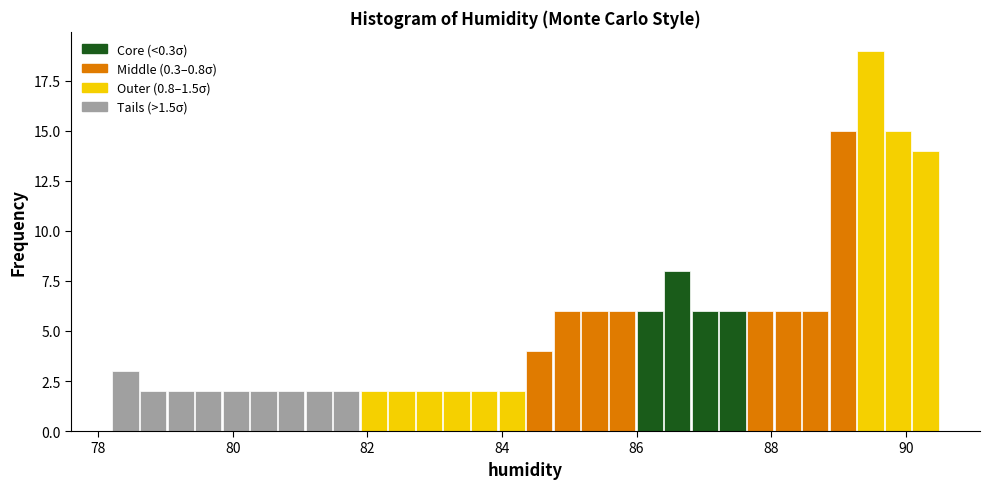

Around what value on the x-axis is the tallest bar? Give the approximate position of its centre, as read against the axis.

89.4